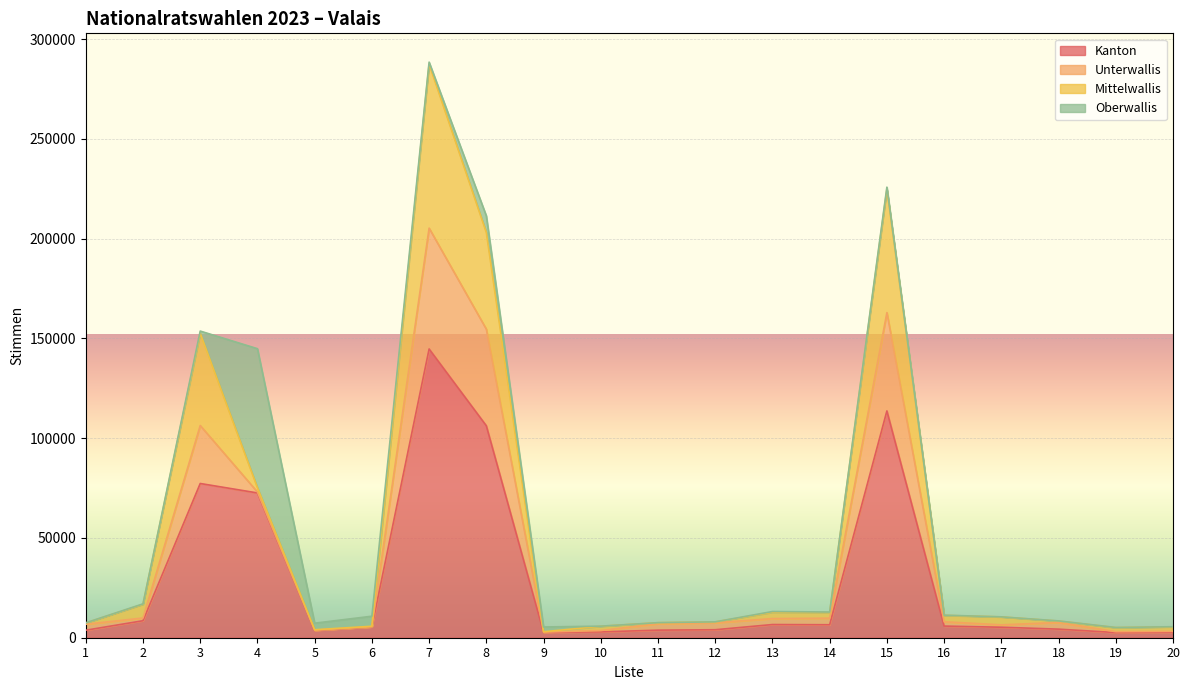

Is the value of Kanton at 1 greater than the value of Mittelwallis at 11?

No